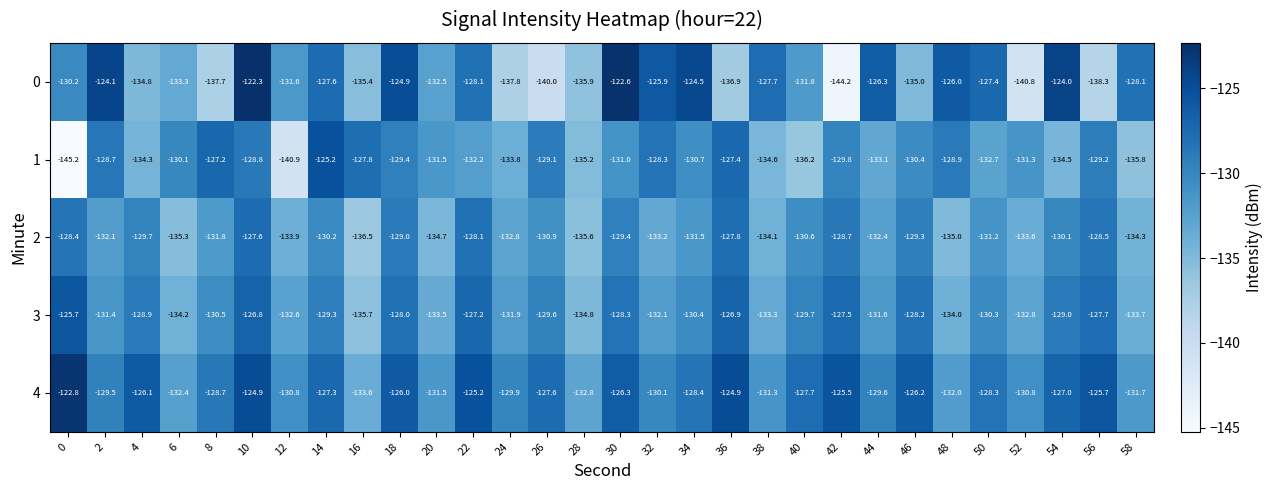

What is the minimum value shown in the chart?

-145.2